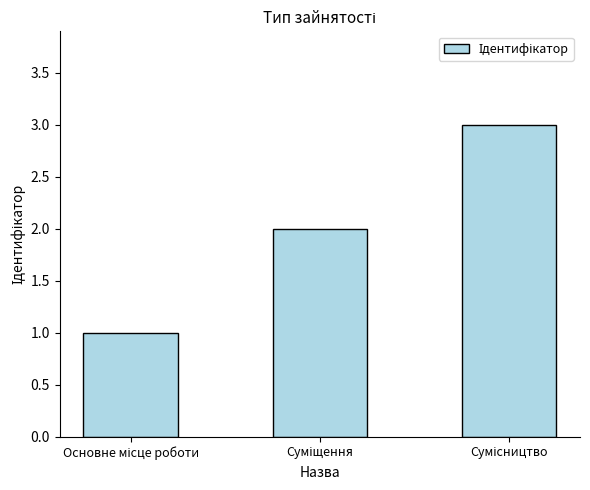

What is the sum of all values?

6